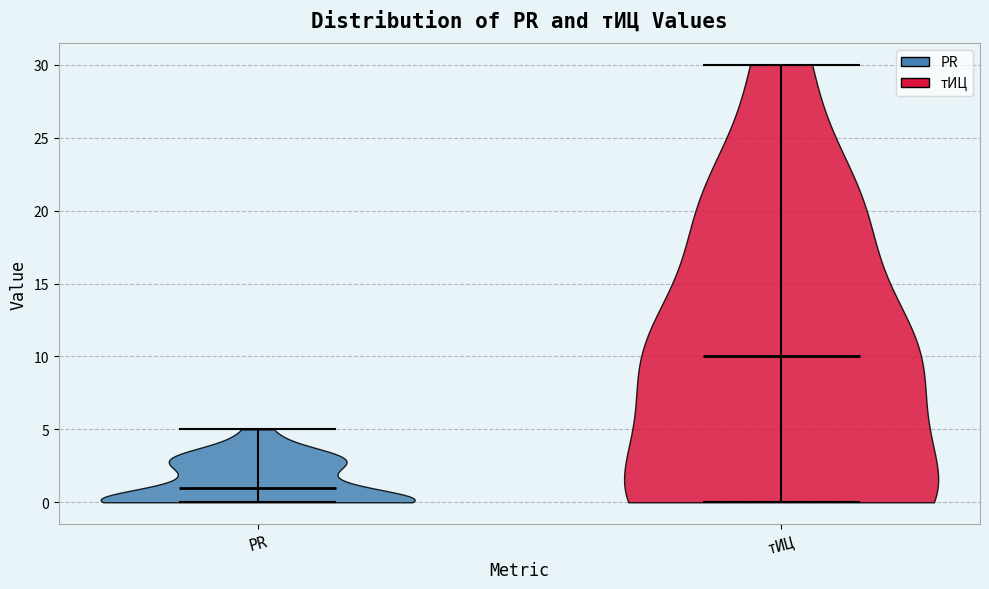

What is the highest point the violin for PR reaches on the y-axis? The values are not printed on the chart, so give them approximately, as read against the axis.

5